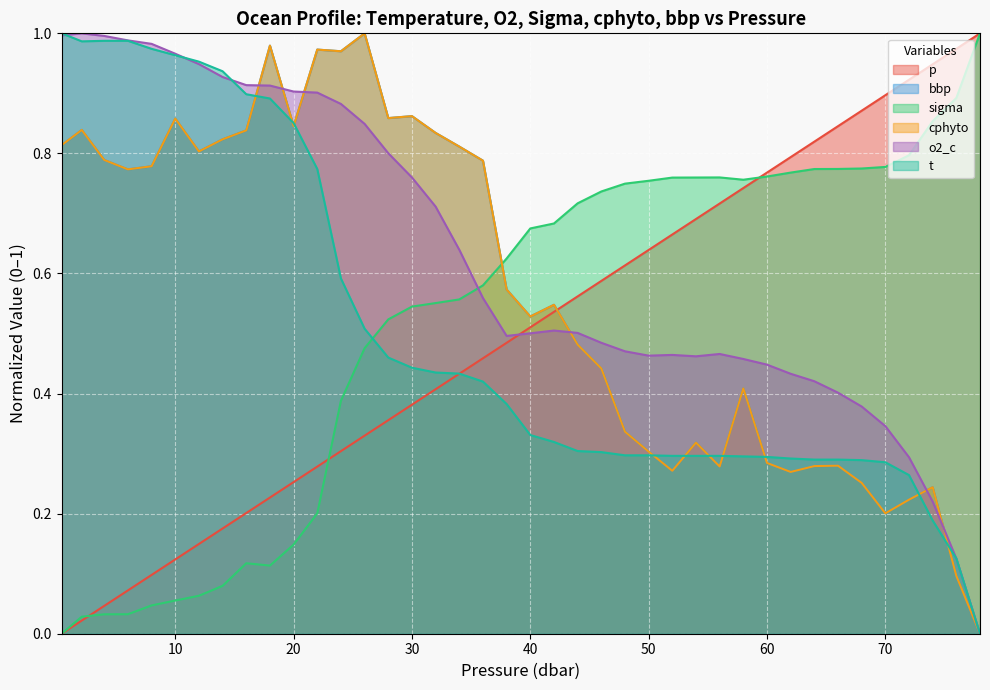

Reading left to right, what are all the values shown in this chart?

p: 0.4=0.0	2.1=0.0	4.0=0.0	6.0=0.1	8.0=0.1	10.0=0.1	12.0=0.1	14.0=0.2	16.0=0.2	18.0=0.2	20.0=0.3	22.0=0.3	24.0=0.3	26.0=0.3	28.0=0.4	30.0=0.4	32.0=0.4	34.0=0.4	36.0=0.5	38.0=0.5	40.0=0.5	42.0=0.5	44.0=0.6	46.0=0.6	48.0=0.6	50.0=0.6	52.0=0.7	54.0=0.7	56.0=0.7	58.0=0.7	60.0=0.8	62.0=0.8	64.0=0.8	66.0=0.8	68.0=0.9	70.0=0.9	72.0=0.9	74.0=0.9	76.0=1.0	78.0=1.0
bbp: 0.4=0.8	2.1=0.8	4.0=0.8	6.0=0.8	8.0=0.8	10.0=0.9	12.0=0.8	14.0=0.8	16.0=0.8	18.0=1.0	20.0=0.8	22.0=1.0	24.0=1.0	26.0=1.0	28.0=0.9	30.0=0.9	32.0=0.8	34.0=0.8	36.0=0.8	38.0=0.6	40.0=0.5	42.0=0.5	44.0=0.5	46.0=0.4	48.0=0.3	50.0=0.3	52.0=0.3	54.0=0.3	56.0=0.3	58.0=0.4	60.0=0.3	62.0=0.3	64.0=0.3	66.0=0.3	68.0=0.3	70.0=0.2	72.0=0.2	74.0=0.2	76.0=0.1	78.0=0.0
sigma: 0.4=0.0	2.1=0.0	4.0=0.0	6.0=0.0	8.0=0.0	10.0=0.1	12.0=0.1	14.0=0.1	16.0=0.1	18.0=0.1	20.0=0.1	22.0=0.2	24.0=0.4	26.0=0.5	28.0=0.5	30.0=0.5	32.0=0.6	34.0=0.6	36.0=0.6	38.0=0.6	40.0=0.7	42.0=0.7	44.0=0.7	46.0=0.7	48.0=0.7	50.0=0.8	52.0=0.8	54.0=0.8	56.0=0.8	58.0=0.8	60.0=0.8	62.0=0.8	64.0=0.8	66.0=0.8	68.0=0.8	70.0=0.8	72.0=0.8	74.0=0.9	76.0=0.9	78.0=1.0
cphyto: 0.4=0.8	2.1=0.8	4.0=0.8	6.0=0.8	8.0=0.8	10.0=0.9	12.0=0.8	14.0=0.8	16.0=0.8	18.0=1.0	20.0=0.8	22.0=1.0	24.0=1.0	26.0=1.0	28.0=0.9	30.0=0.9	32.0=0.8	34.0=0.8	36.0=0.8	38.0=0.6	40.0=0.5	42.0=0.5	44.0=0.5	46.0=0.4	48.0=0.3	50.0=0.3	52.0=0.3	54.0=0.3	56.0=0.3	58.0=0.4	60.0=0.3	62.0=0.3	64.0=0.3	66.0=0.3	68.0=0.3	70.0=0.2	72.0=0.2	74.0=0.2	76.0=0.1	78.0=0.0
o2_c: 0.4=1.0	2.1=1.0	4.0=1.0	6.0=1.0	8.0=1.0	10.0=1.0	12.0=0.9	14.0=0.9	16.0=0.9	18.0=0.9	20.0=0.9	22.0=0.9	24.0=0.9	26.0=0.8	28.0=0.8	30.0=0.8	32.0=0.7	34.0=0.6	36.0=0.6	38.0=0.5	40.0=0.5	42.0=0.5	44.0=0.5	46.0=0.5	48.0=0.5	50.0=0.5	52.0=0.5	54.0=0.5	56.0=0.5	58.0=0.5	60.0=0.4	62.0=0.4	64.0=0.4	66.0=0.4	68.0=0.4	70.0=0.3	72.0=0.3	74.0=0.2	76.0=0.1	78.0=0.0
t: 0.4=1.0	2.1=1.0	4.0=1.0	6.0=1.0	8.0=1.0	10.0=1.0	12.0=1.0	14.0=0.9	16.0=0.9	18.0=0.9	20.0=0.9	22.0=0.8	24.0=0.6	26.0=0.5	28.0=0.5	30.0=0.4	32.0=0.4	34.0=0.4	36.0=0.4	38.0=0.4	40.0=0.3	42.0=0.3	44.0=0.3	46.0=0.3	48.0=0.3	50.0=0.3	52.0=0.3	54.0=0.3	56.0=0.3	58.0=0.3	60.0=0.3	62.0=0.3	64.0=0.3	66.0=0.3	68.0=0.3	70.0=0.3	72.0=0.3	74.0=0.2	76.0=0.1	78.0=0.0